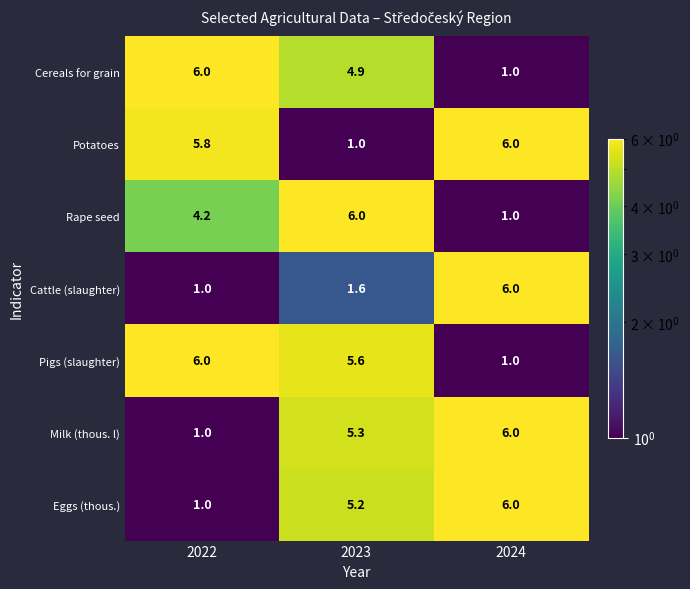

How many data points in Pigs (slaughter) are less than 5?

1